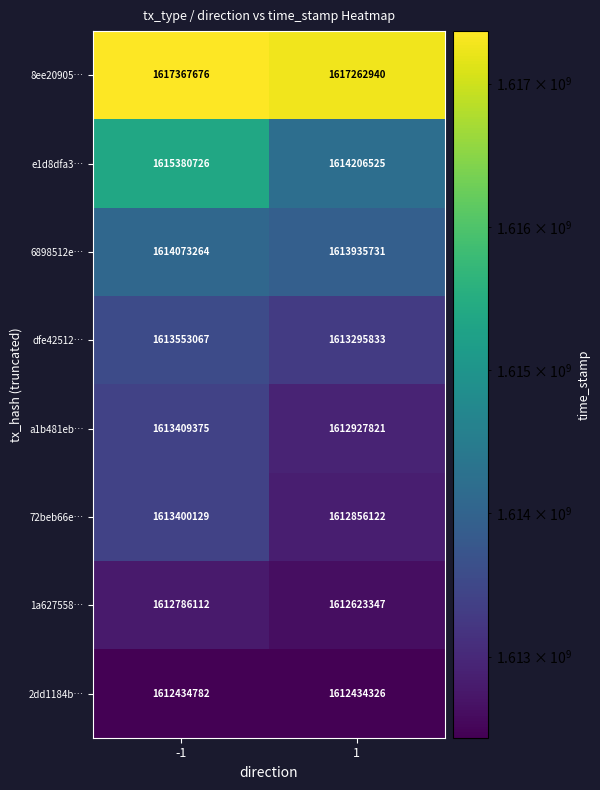

What is the highest value of the e1d8dfa3… series?

1615380726